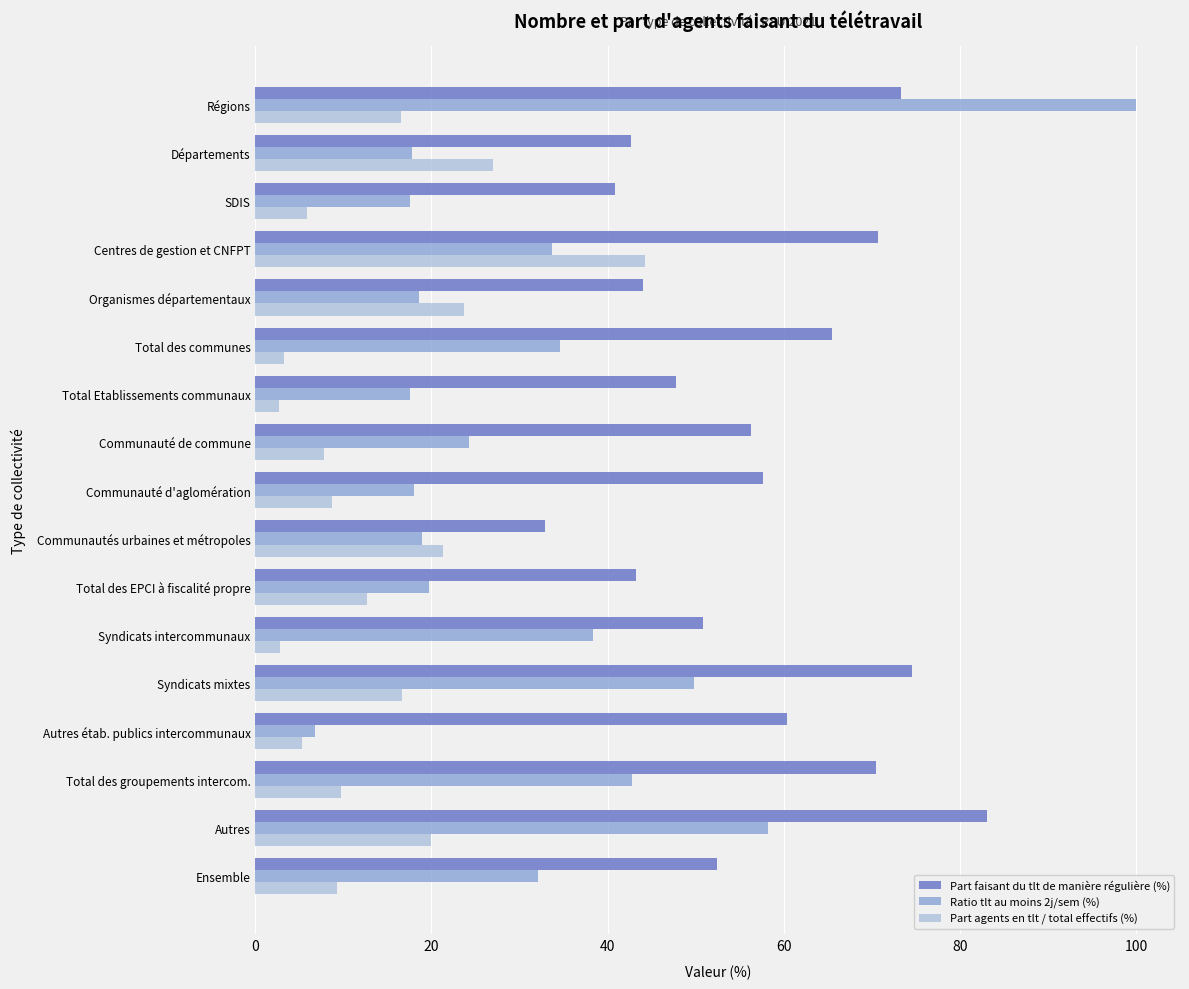

Count the number of data series in this chart.

3